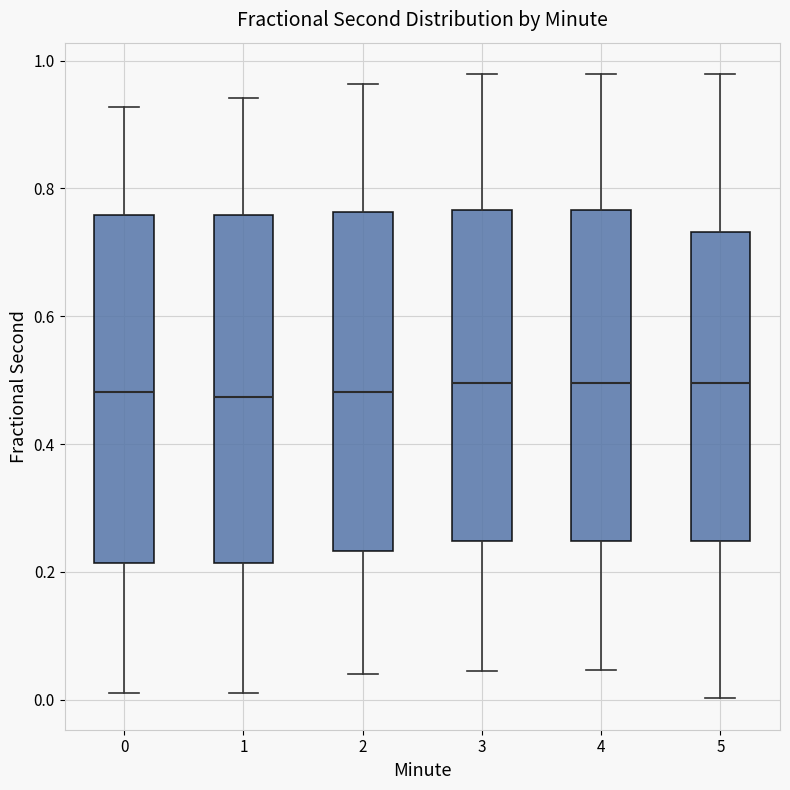

Reading left to right, read every box against the y-axis: the position of its median line, the range the box covers, and the ends of its whiskers. The values are not printed on the chart, so give them approximately, as read against the axis.

0: median 0.48, box 0.22 to 0.76, whiskers 0.02 to 0.92
1: median 0.48, box 0.22 to 0.76, whiskers 0.02 to 0.94
2: median 0.48, box 0.24 to 0.76, whiskers 0.04 to 0.96
3: median 0.50, box 0.24 to 0.76, whiskers 0.04 to 0.98
4: median 0.50, box 0.24 to 0.76, whiskers 0.04 to 0.98
5: median 0.50, box 0.24 to 0.74, whiskers 0.00 to 0.98